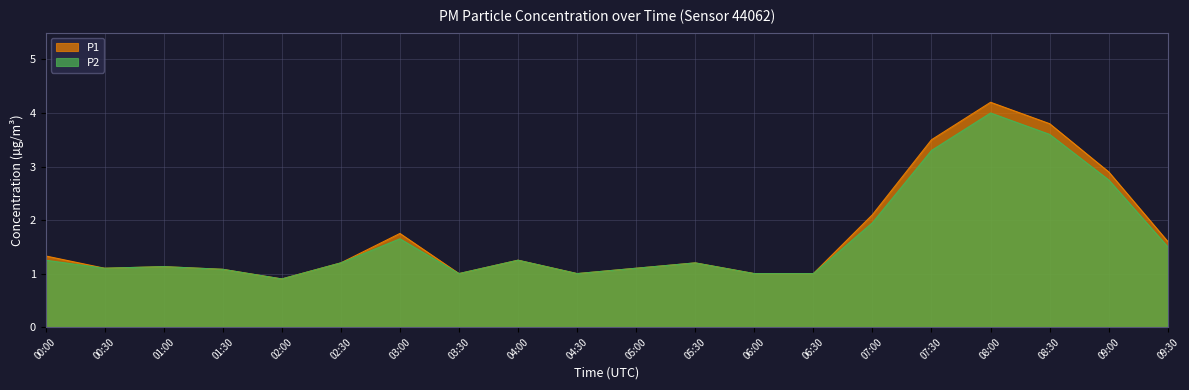

At which category is the sum across all series the highest?

08:00